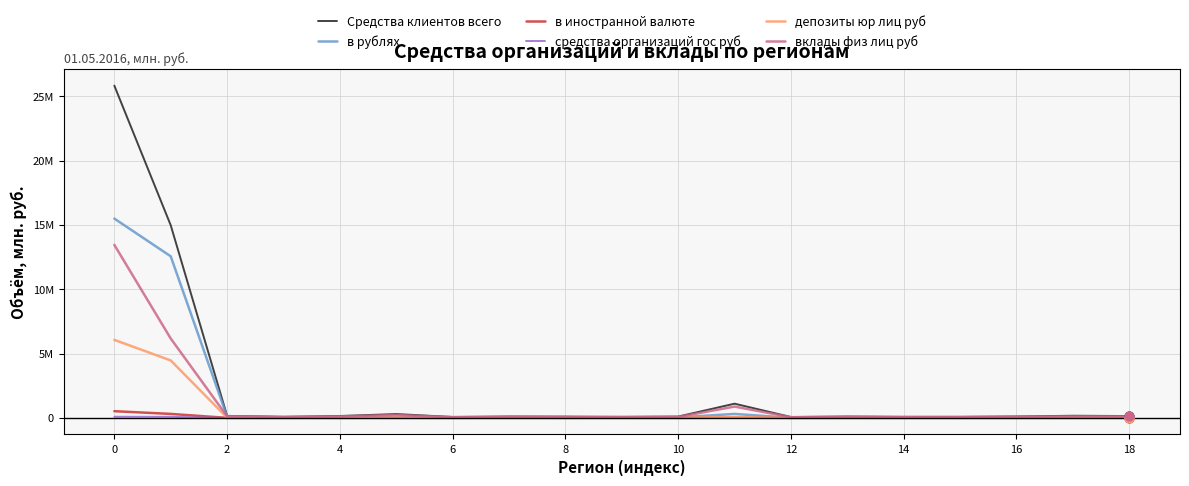

What are all the series names shown in the legend?

Средства клиентов всего, в рублях, в иностранной валюте, средства организаций гос руб, депозиты юр лиц руб, вклады физ лиц руб